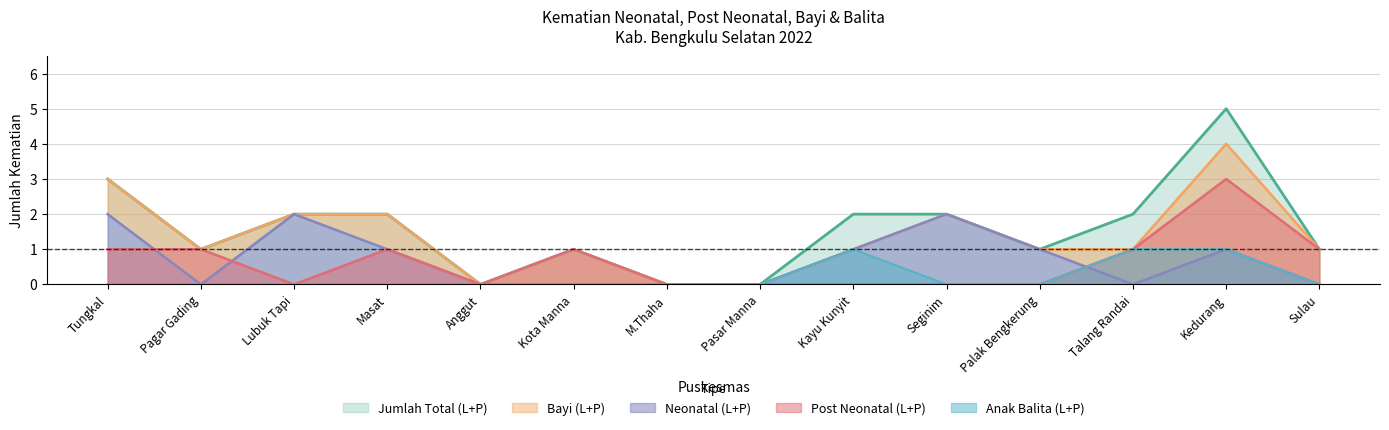

Where is the first local maximum for Neonatal (L+P)?

Lubuk Tapi